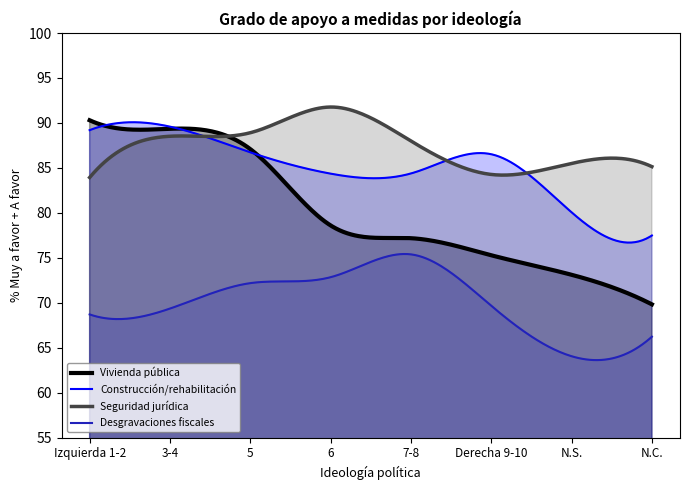

What is the minimum value shown in the chart?

63.6